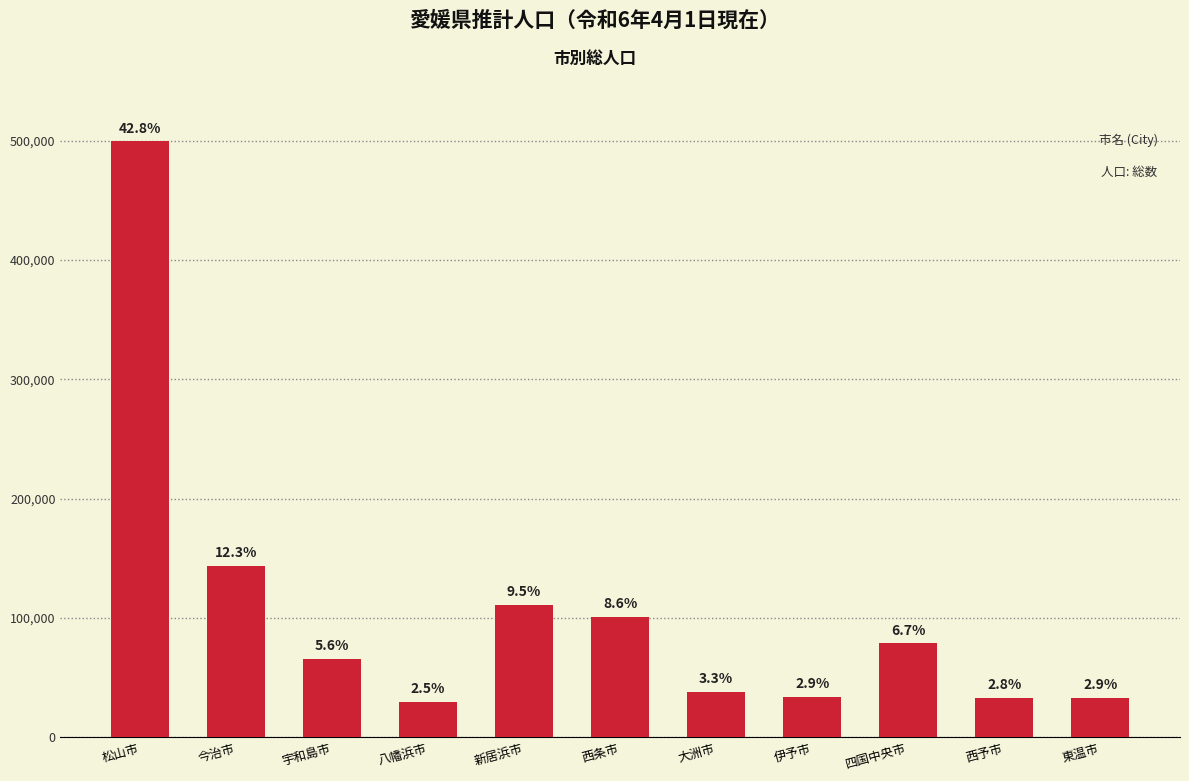

Are the bars grouped side by side (vs. stacked)?

No